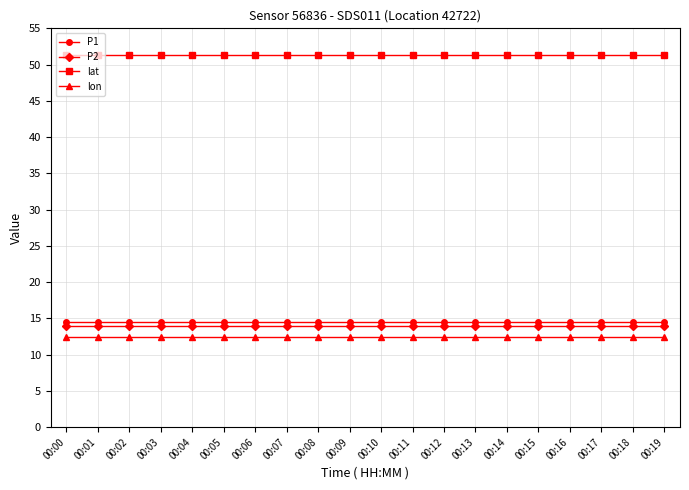

What is the sum of all P2 values?

278.0